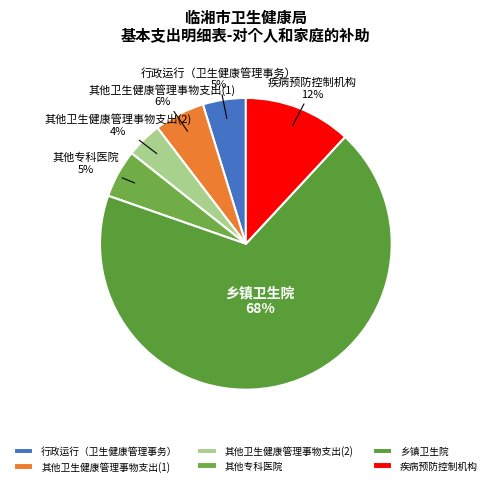

To the nearest percent, what portion does 疾病预防控制机构 represent?

12%